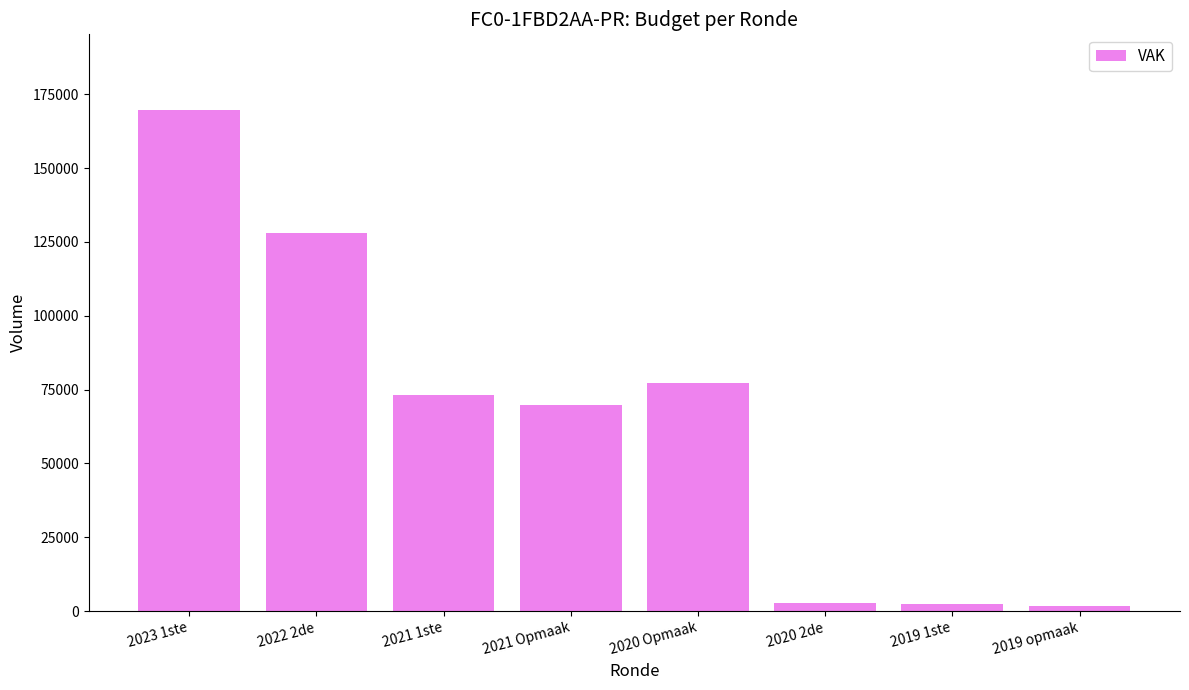

What is the approximate value at 2020 Opmaak, to the nearest 10?

77330